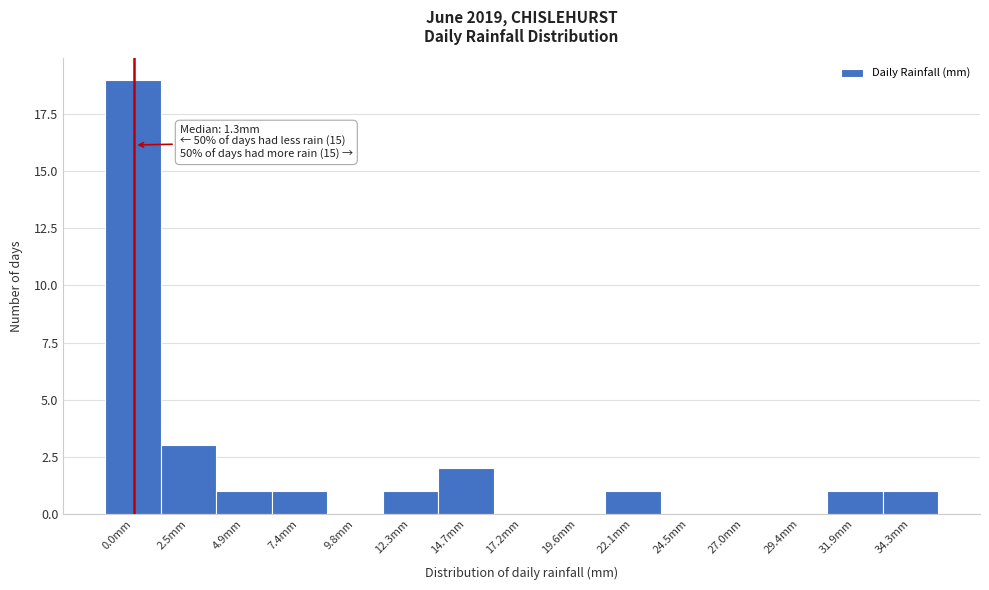

Reading right to left, transcribe all the data shown in this chart.

34.3mm=1	31.9mm=1	29.4mm=0	27.0mm=0	24.5mm=0	22.1mm=1	19.6mm=0	17.2mm=0	14.7mm=2	12.3mm=1	9.8mm=0	7.4mm=1	4.9mm=1	2.5mm=3	0.0mm=19